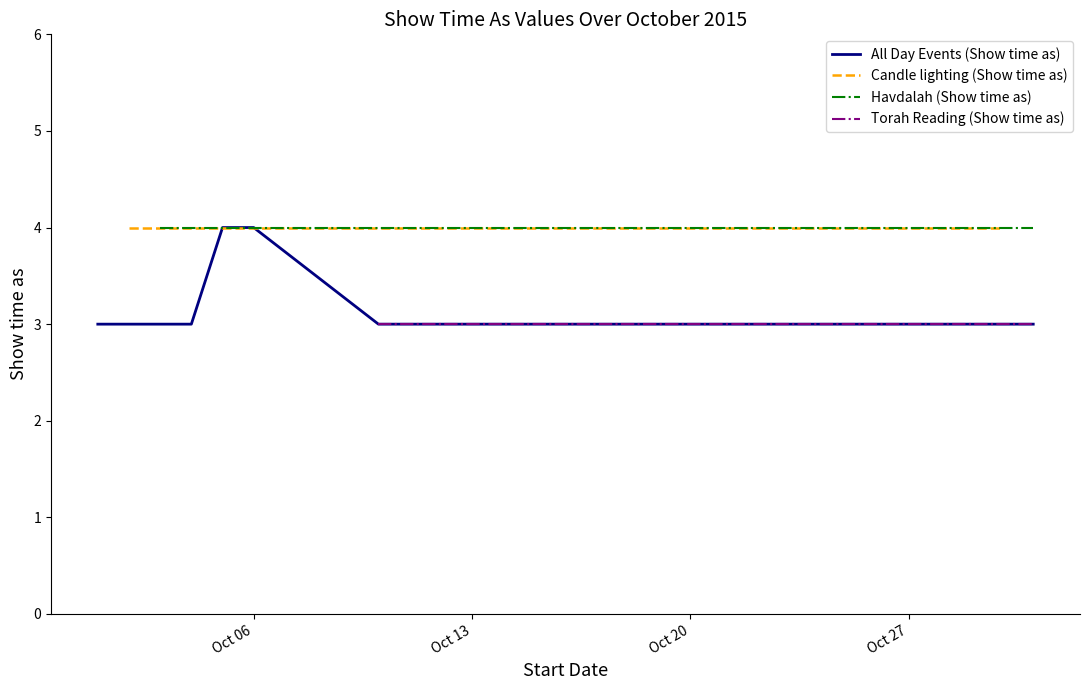

Is the value of Show time as (All day events) at 7 greater than the value of Show time as (Havdalah) at 3?

No